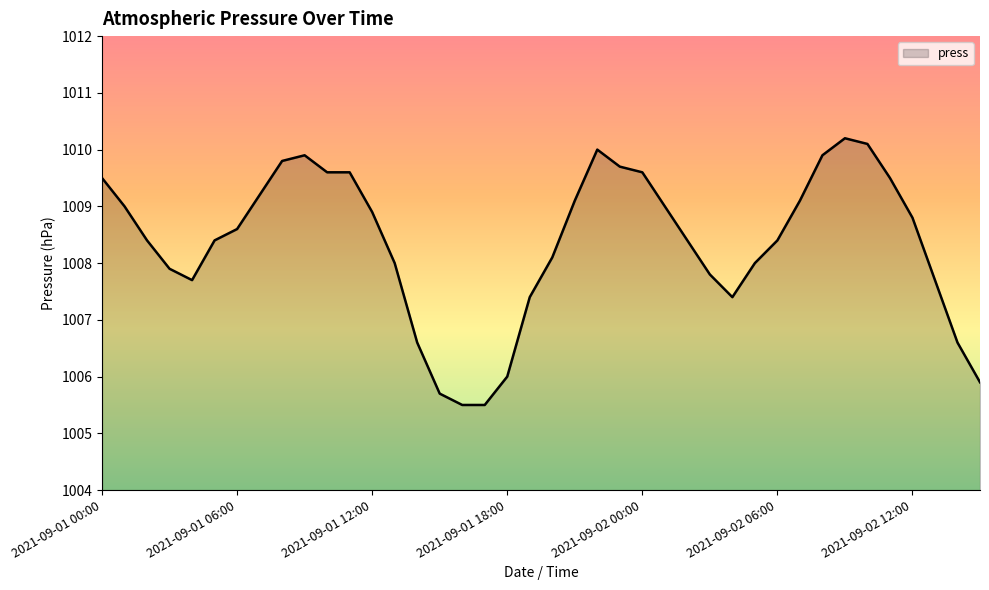

What is the maximum value shown in the chart?

1010.2